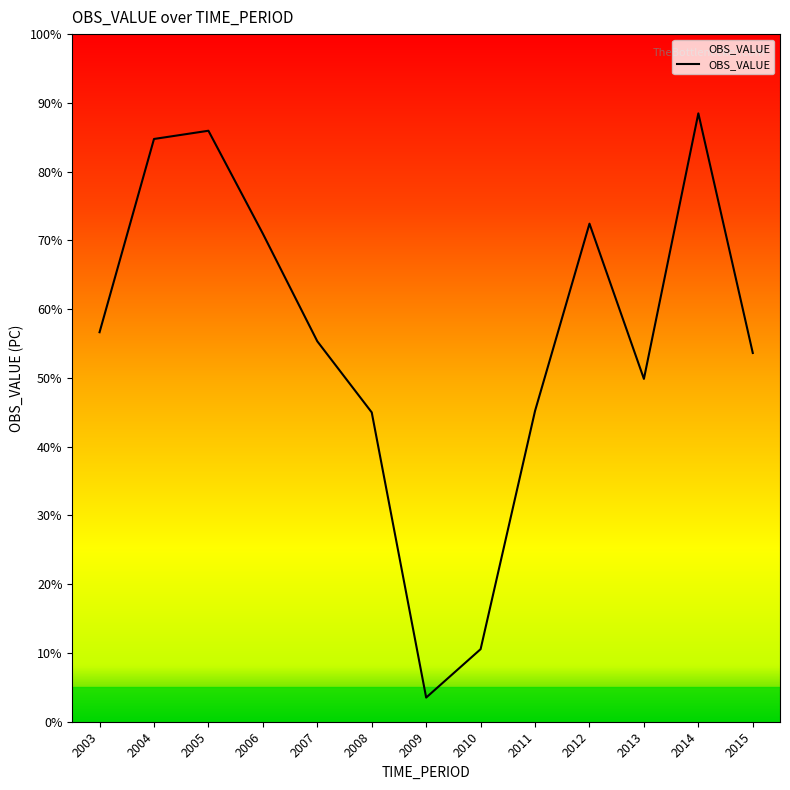

What is the change in value from 2005 to 2006?

-15.0